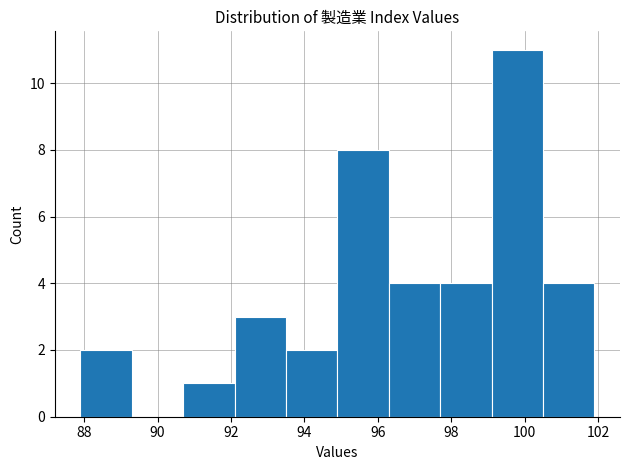

Reading left to right, transcribe this chart: for each bar, give the range it covers on the x-axis and its height. Neither the bar edges nor the heights are printed on the chart, so give them approximately, as read against the axes.

87.9 to 89.3: 2
89.3 to 90.7: 0
90.7 to 92.1: 1
92.1 to 93.5: 3
93.5 to 94.9: 2
94.9 to 96.3: 8
96.3 to 97.7: 4
97.7 to 99.1: 4
99.1 to 100.5: 11
100.5 to 101.9: 4